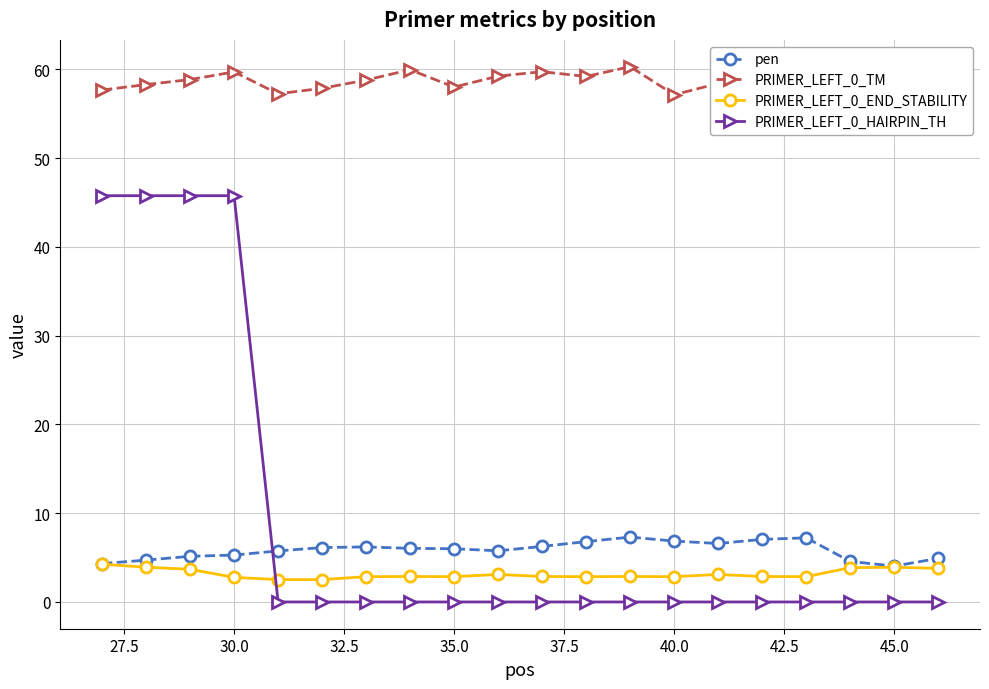

Which series has the largest total across all categories?

PRIMER_LEFT_0_TM